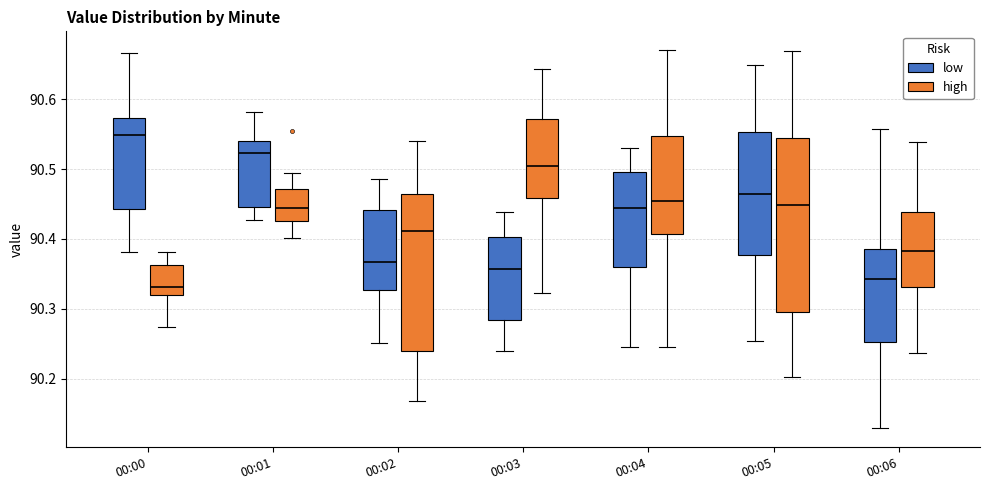

Reading left to right, transcribe this box plot: for each box, give where its median line is, the range the box spans, and where its two whiskers end, as read against the y-axis. The values are not printed on the chart, so give them approximately, as read against the axis.

00:00 (low): median 90.55, box 90.44 to 90.57, whiskers 90.38 to 90.67
00:00 (high): median 90.33, box 90.32 to 90.36, whiskers 90.27 to 90.38
00:01 (low): median 90.52, box 90.45 to 90.54, whiskers 90.43 to 90.58
00:01 (high): median 90.44, box 90.43 to 90.47, whiskers 90.40 to 90.49
00:02 (low): median 90.37, box 90.33 to 90.44, whiskers 90.25 to 90.49
00:02 (high): median 90.41, box 90.24 to 90.46, whiskers 90.17 to 90.54
00:03 (low): median 90.36, box 90.28 to 90.40, whiskers 90.24 to 90.44
00:03 (high): median 90.50, box 90.46 to 90.57, whiskers 90.32 to 90.64
00:04 (low): median 90.44, box 90.36 to 90.50, whiskers 90.25 to 90.53
00:04 (high): median 90.45, box 90.41 to 90.55, whiskers 90.25 to 90.67
00:05 (low): median 90.46, box 90.38 to 90.55, whiskers 90.25 to 90.65
00:05 (high): median 90.45, box 90.29 to 90.55, whiskers 90.20 to 90.67
00:06 (low): median 90.34, box 90.25 to 90.39, whiskers 90.13 to 90.56
00:06 (high): median 90.38, box 90.33 to 90.44, whiskers 90.24 to 90.54